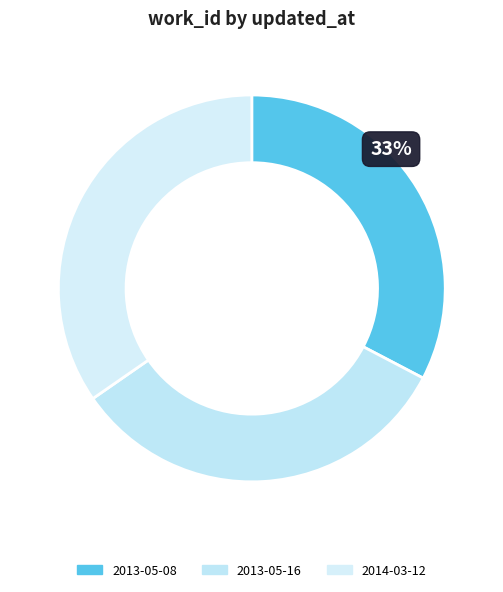

To the nearest percent, what is the combined percentage of 2014-03-12 and 2013-05-16?

67%